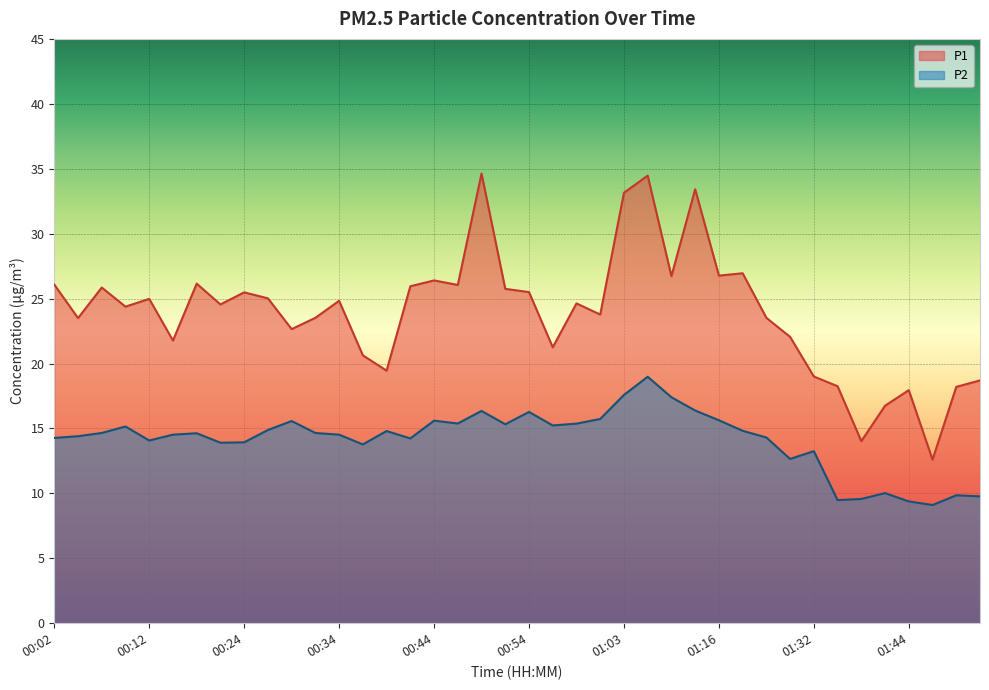

At which category does the chart reach its peak across all series?

00:49